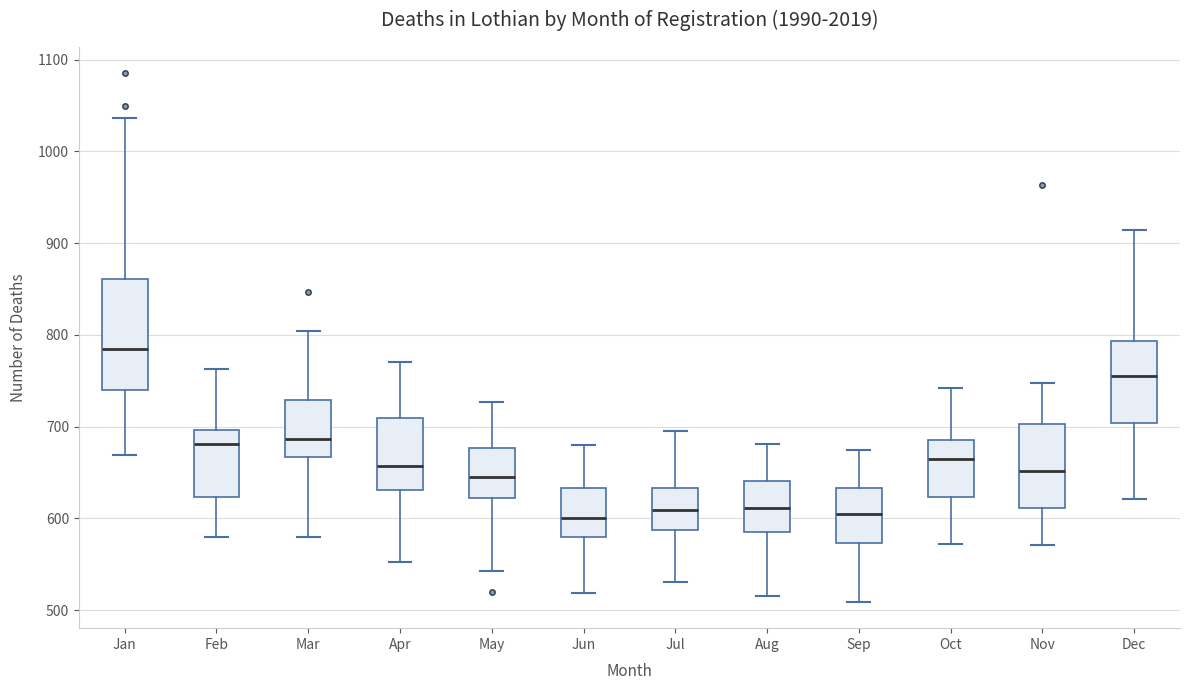

Where does the lower whisker of the box for Jul end on the y-axis? The values are not printed on the chart, so give them approximately, as read against the axis.

530